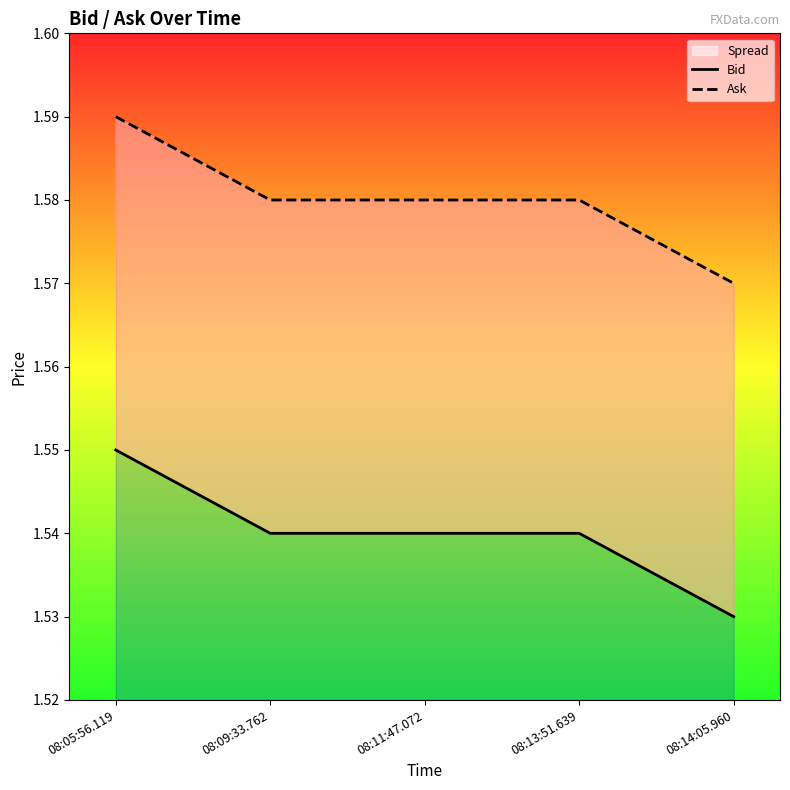

Rank the series at 08:05:56.119 from lowest to highest value.

Bid, Ask